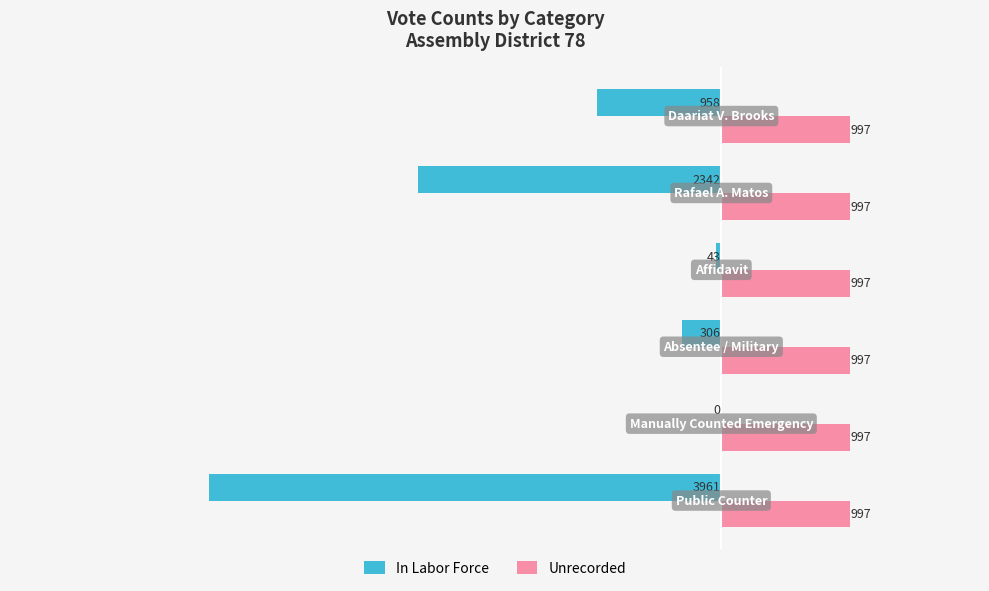

What is the sum of all In Labor Force values?

-7610